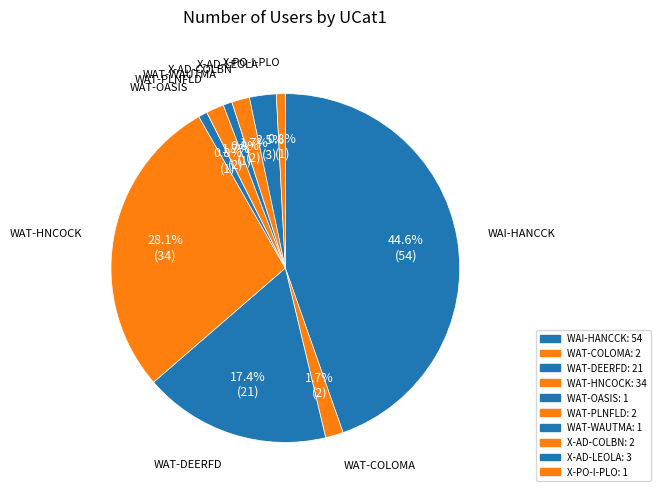

Which slice is the largest?

WAI-HANCCK